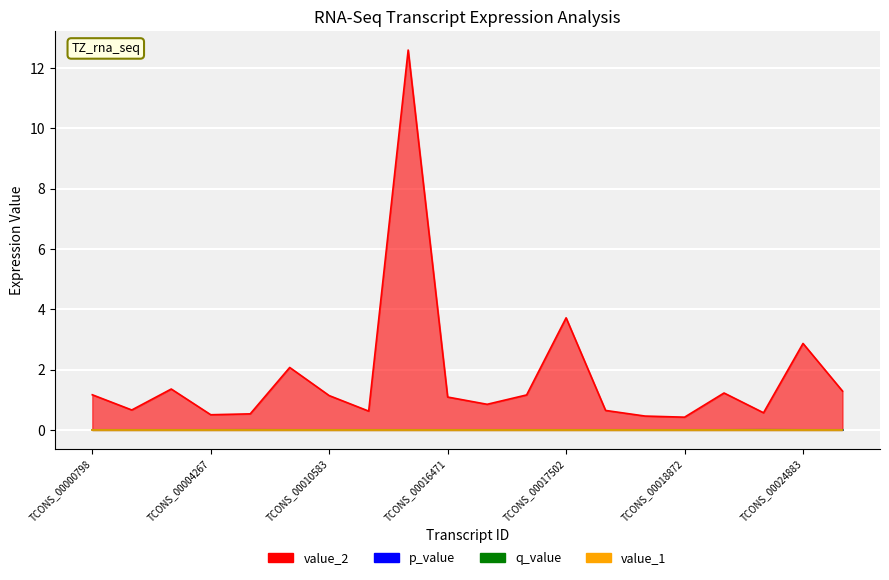

What is the spread (max minus min) of values at TCONS_00017265?

1.2